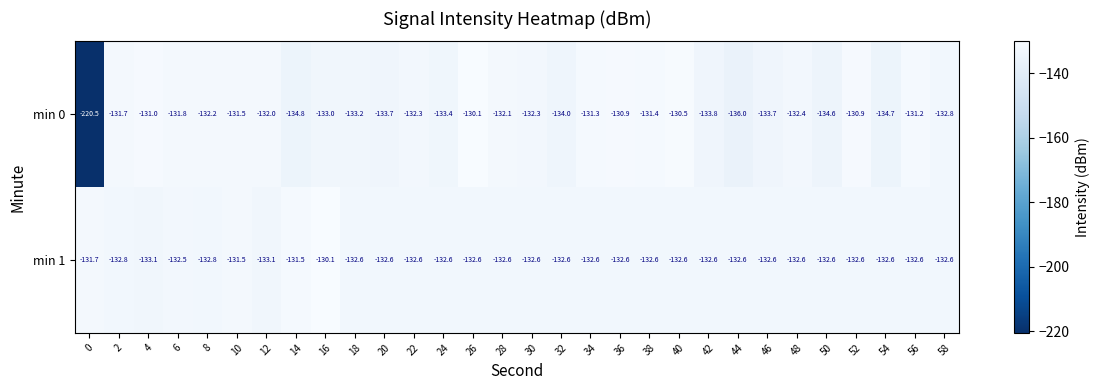

Rank the series by their average value, from lowest to highest.

min 0, min 1